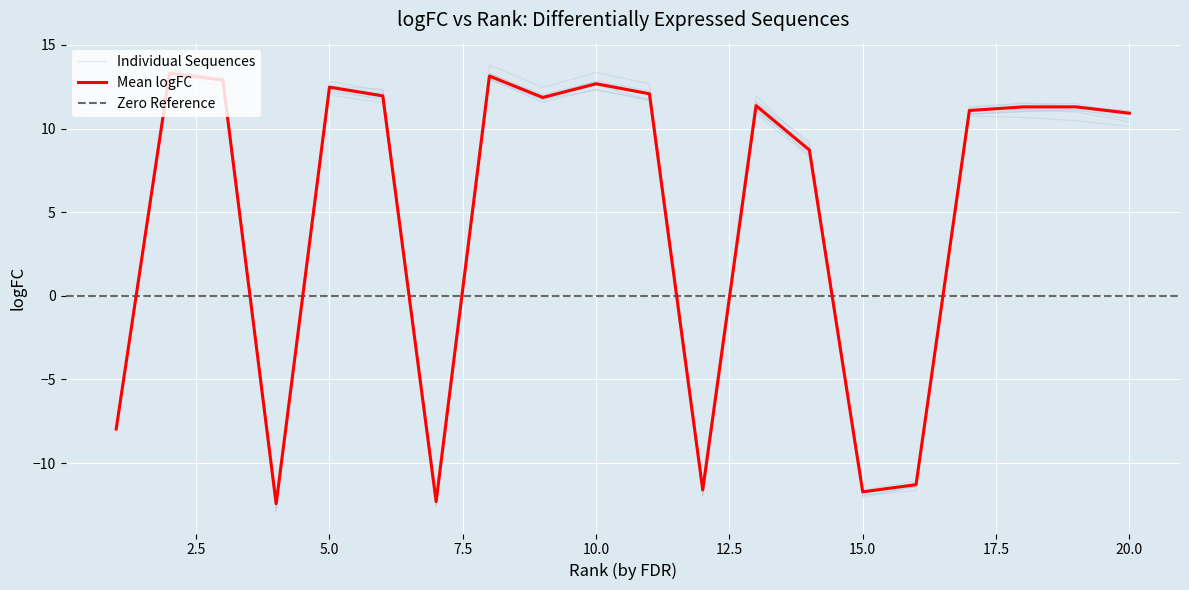

How many interior local valleys (lower than both neighbors) does the data have?

5